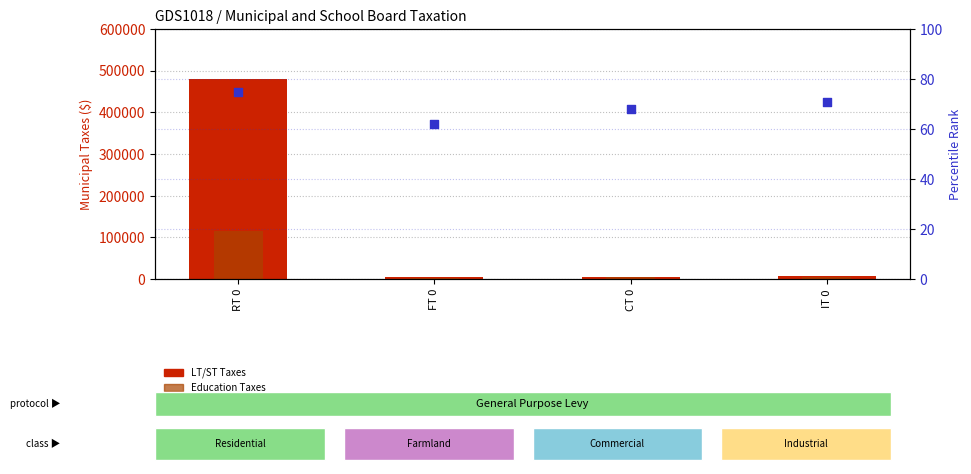

Which series has the widest spread of Y values?

LT/ST Taxes